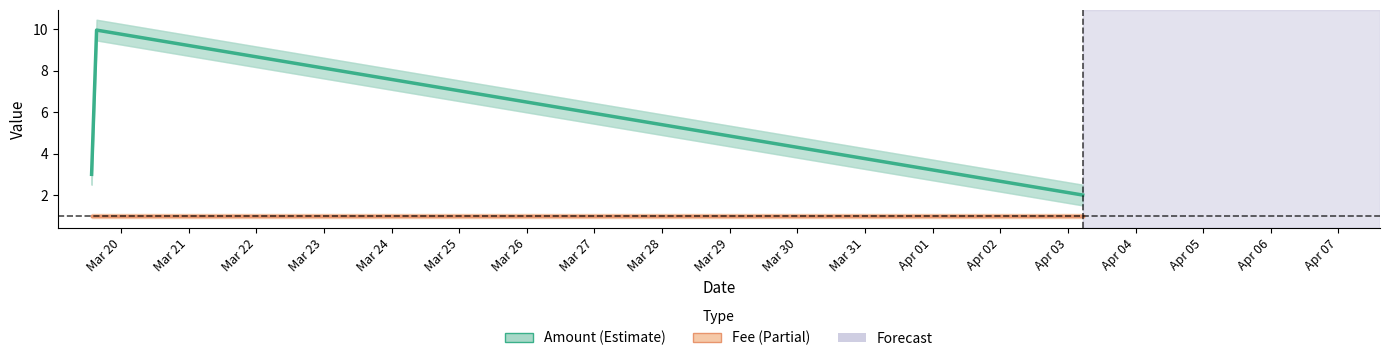

Where is Fee nearest to the value 1?

2017-03-19 13:51:08